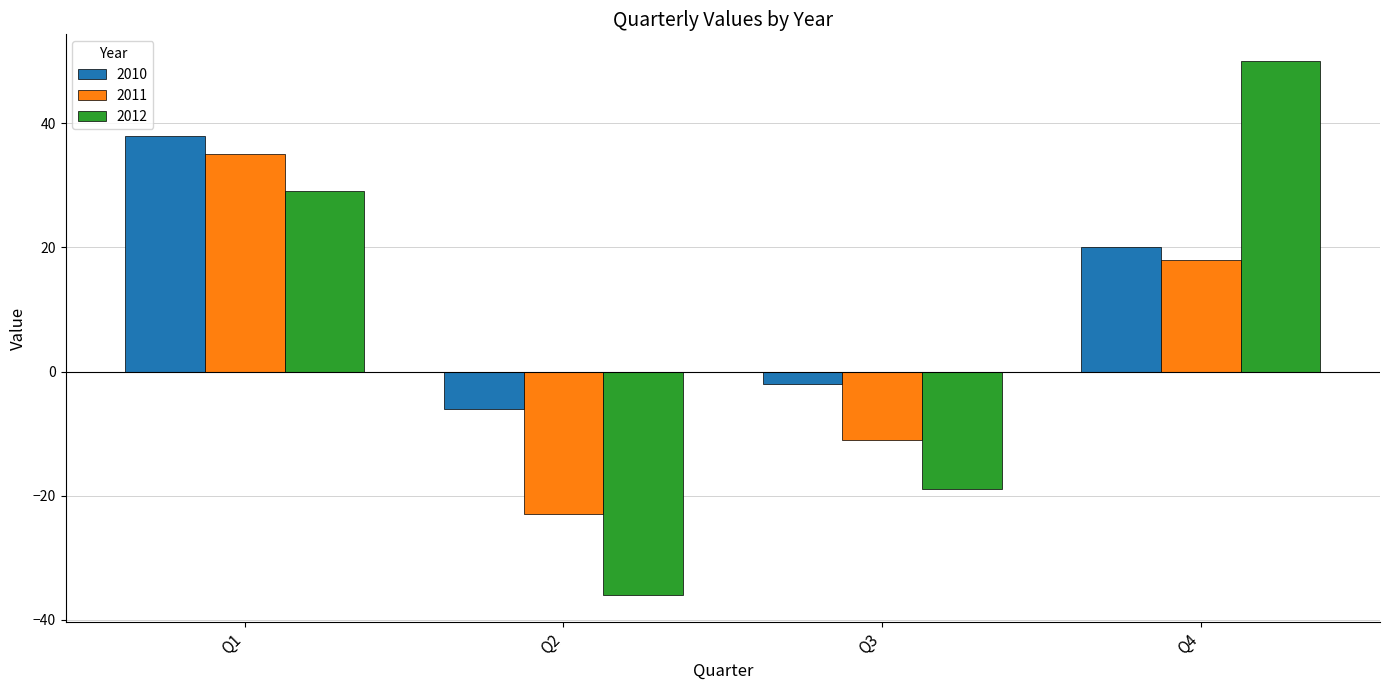

How many bars are there in total?

12